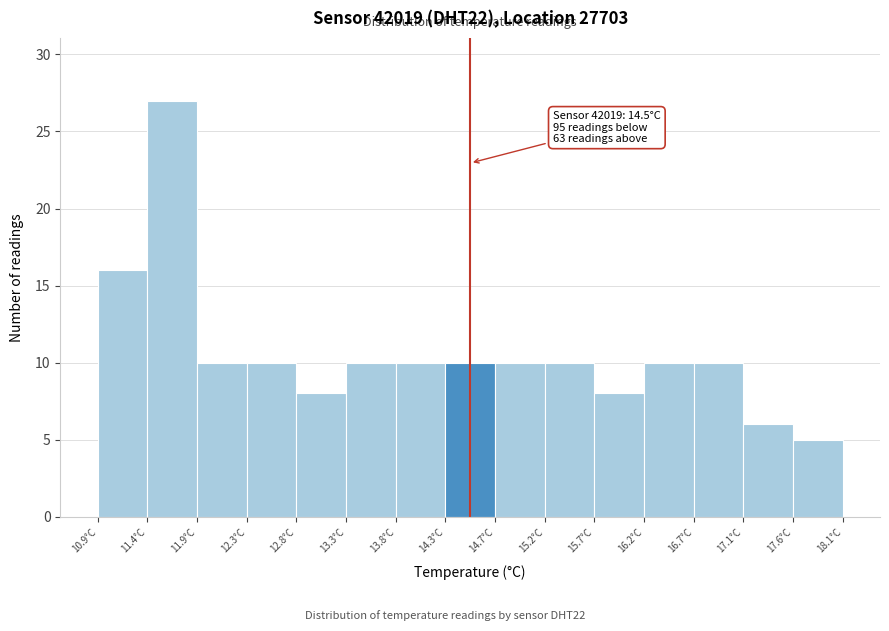

Which range on the x-axis has the tallest bar?

11.38 to 11.86